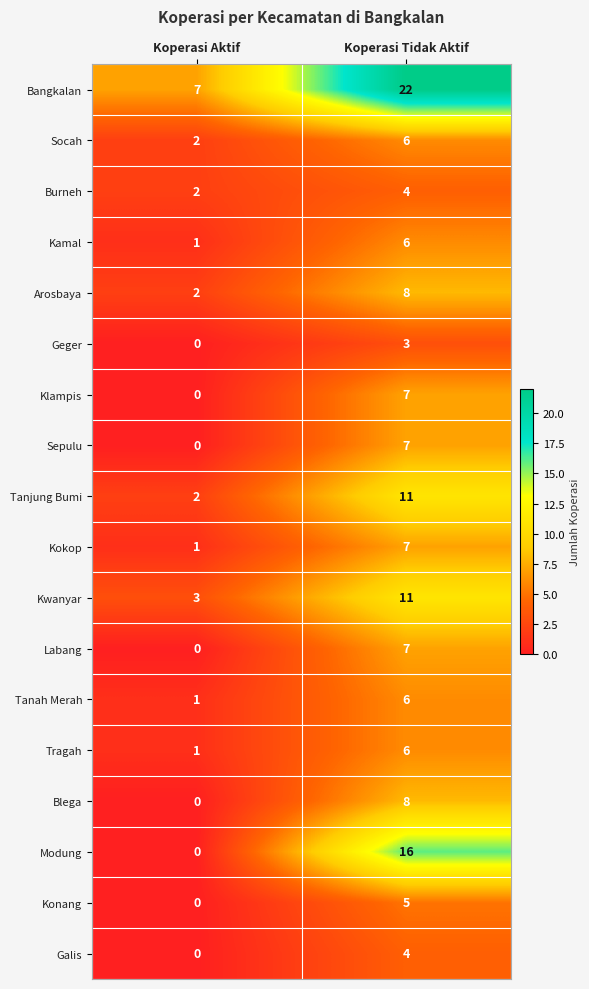

What is the difference between the maximum and minimum values in the Kokop series?

6